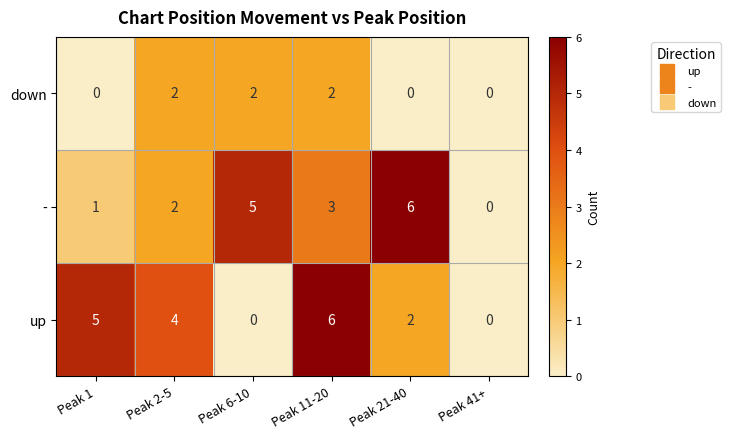

How many positive values does the up series have?

4